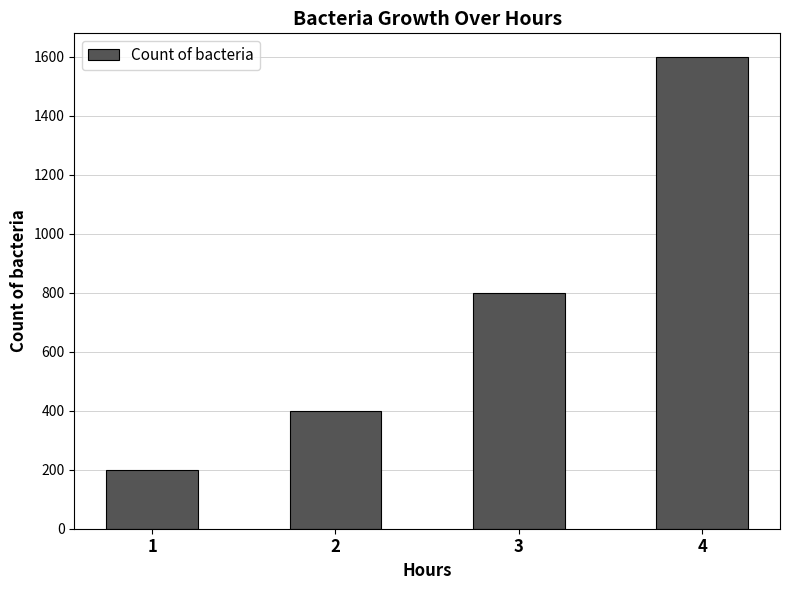

Reading left to right, list all the values displayed in this chart.

200	400	800	1600